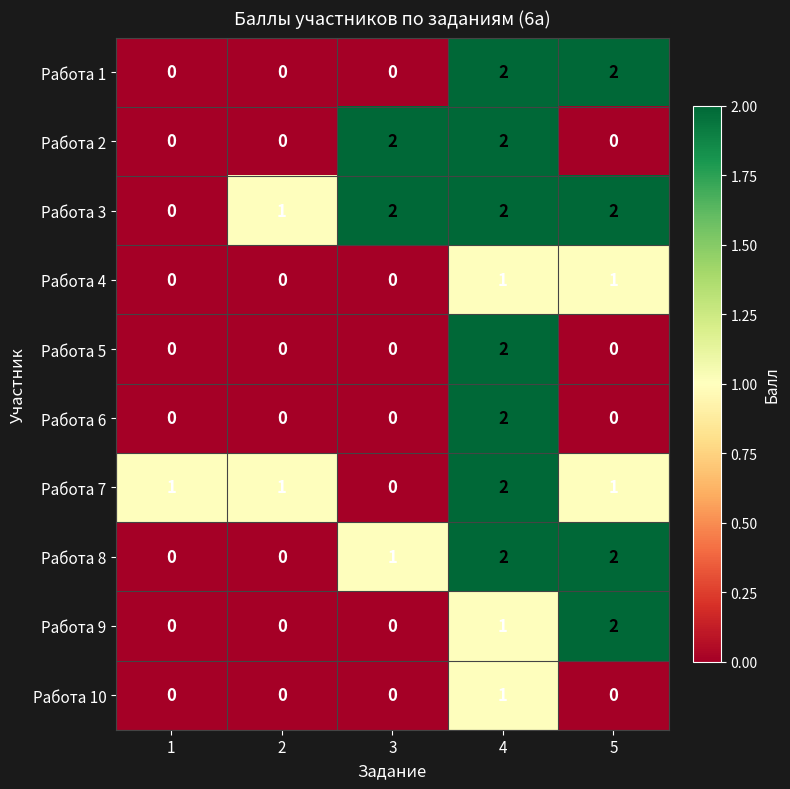

Which series has the largest total across all categories?

Работа 3